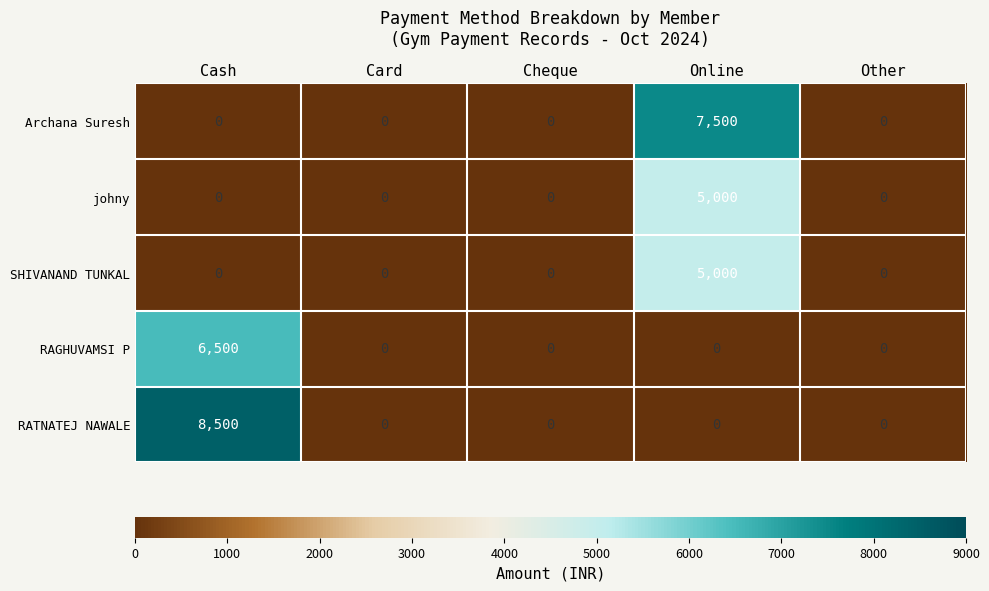

At which category is the sum across all series the highest?

Online